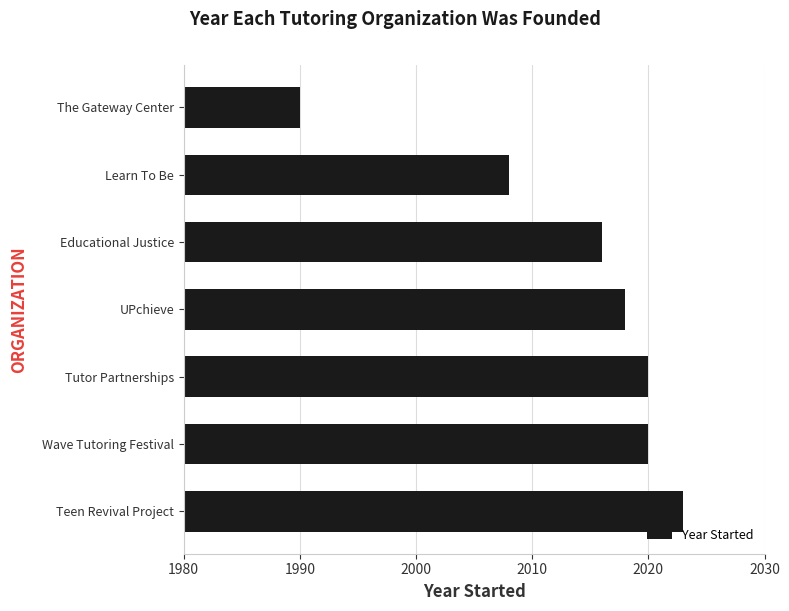

What is the smallest value displayed?

1990